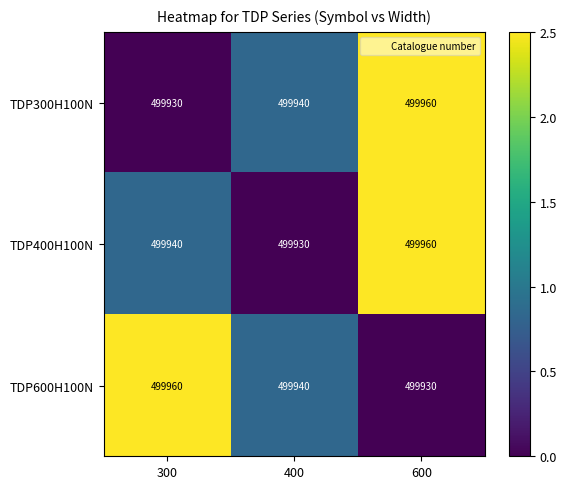

Which series changed the most between 400 and 600?

TDP400H100N